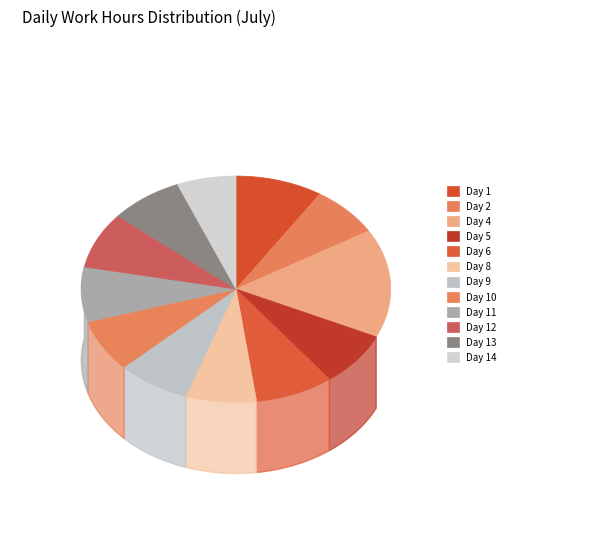

Does Day 2 represent more than half of the total?

No